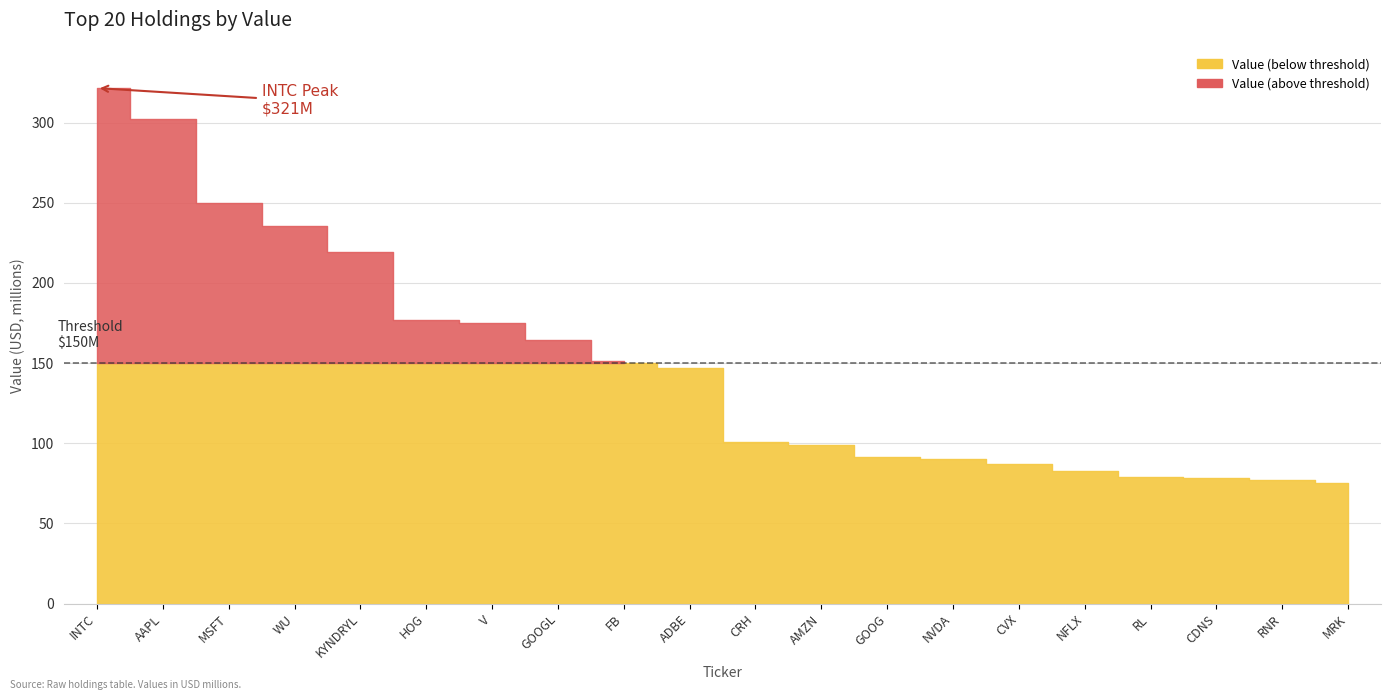

What position from the right is CDNS?

3